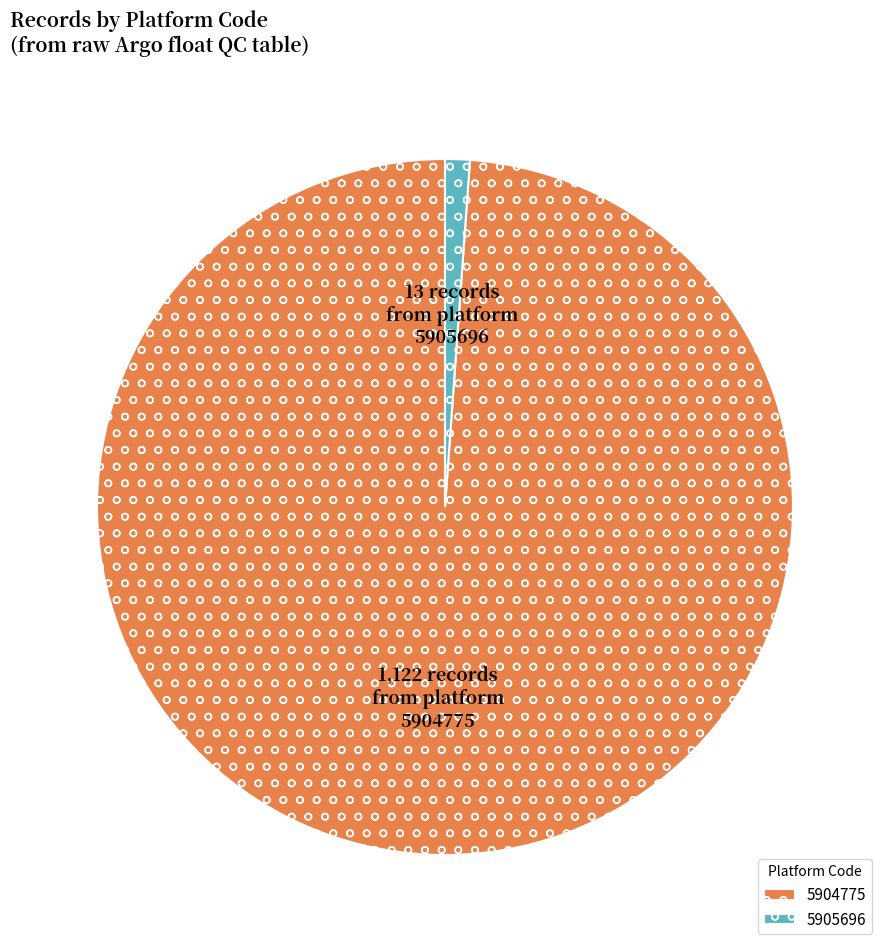

Rank the categories by value from highest to lowest.

5904775, 5905696